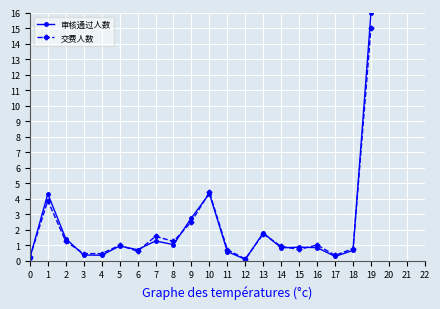

At which category does the chart reach its peak across all series?

19